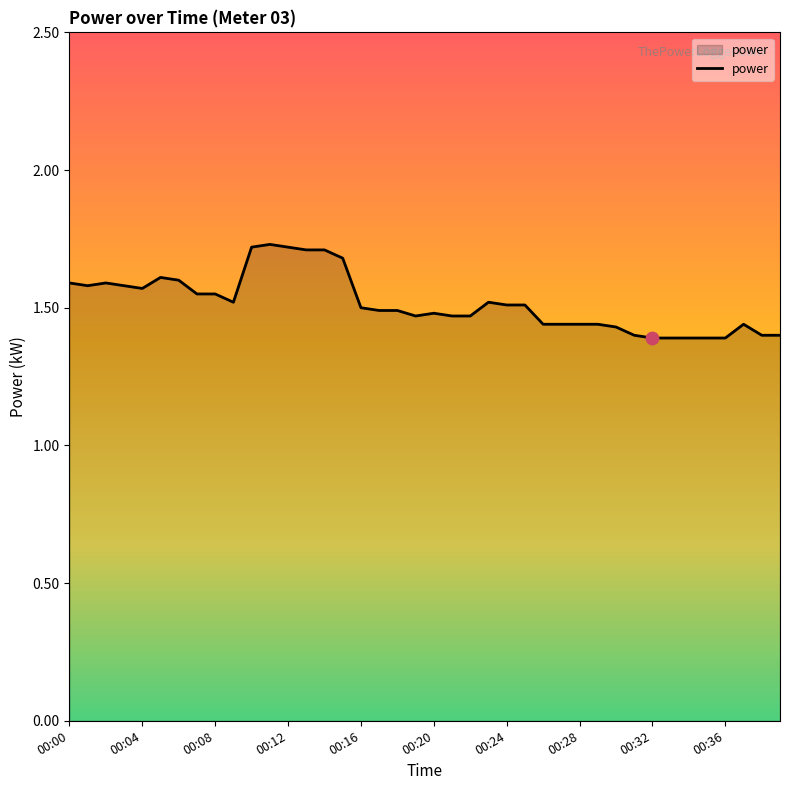

What is the difference between the maximum and minimum values?

0.3